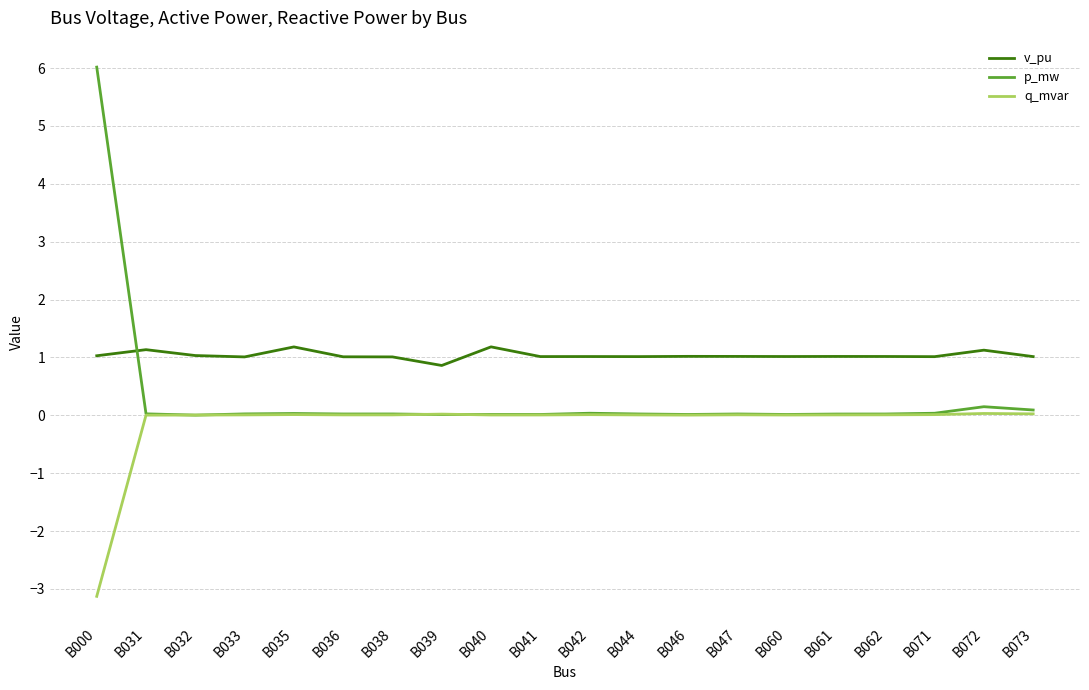

Which series has the largest total across all categories?

v_pu